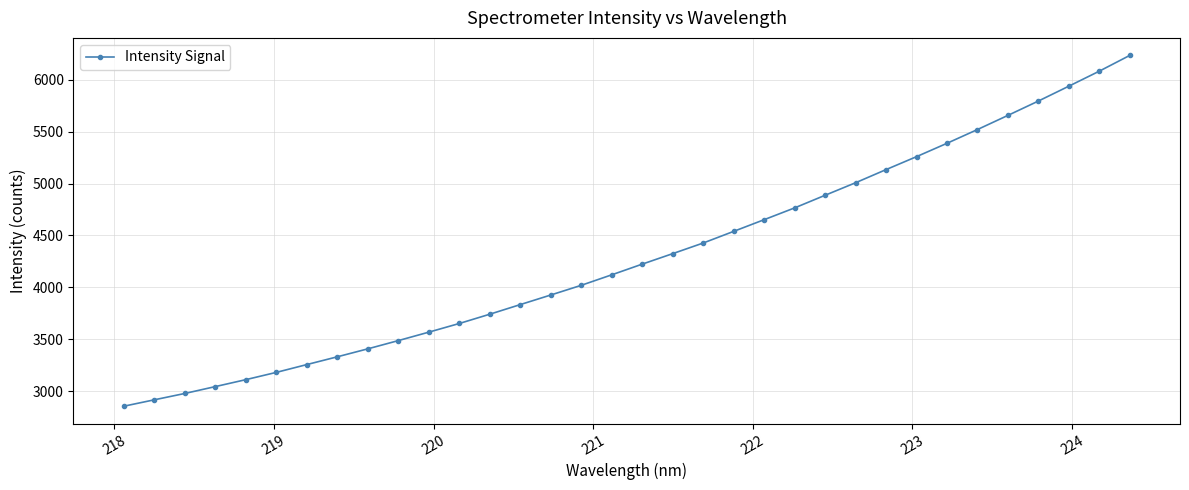

What is the average value?

4302.7